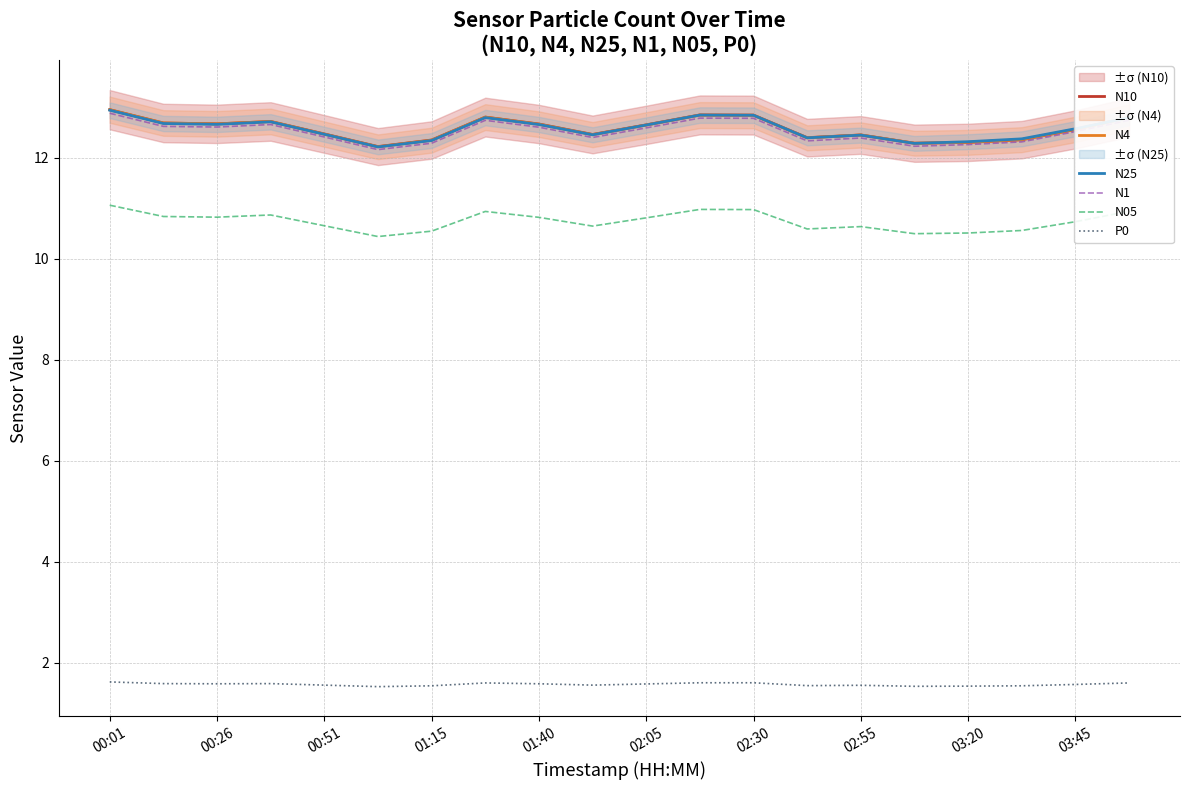

What are all the series names shown in the legend?

N10, N4, N25, N1, N05, P0